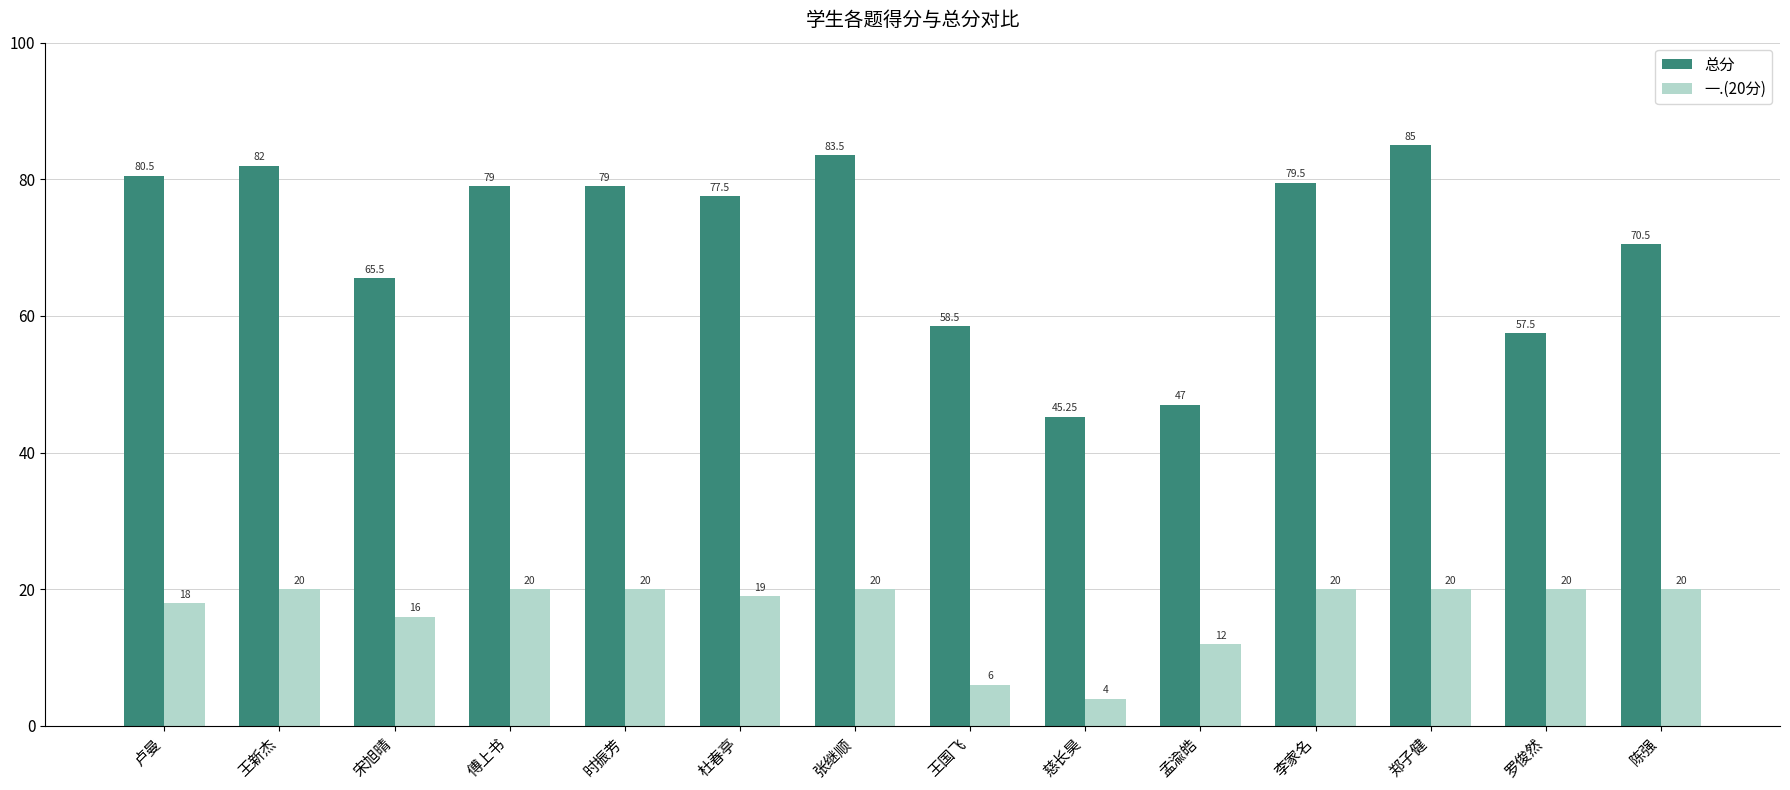

How many values in the 一.(20分) series are below 20?

6